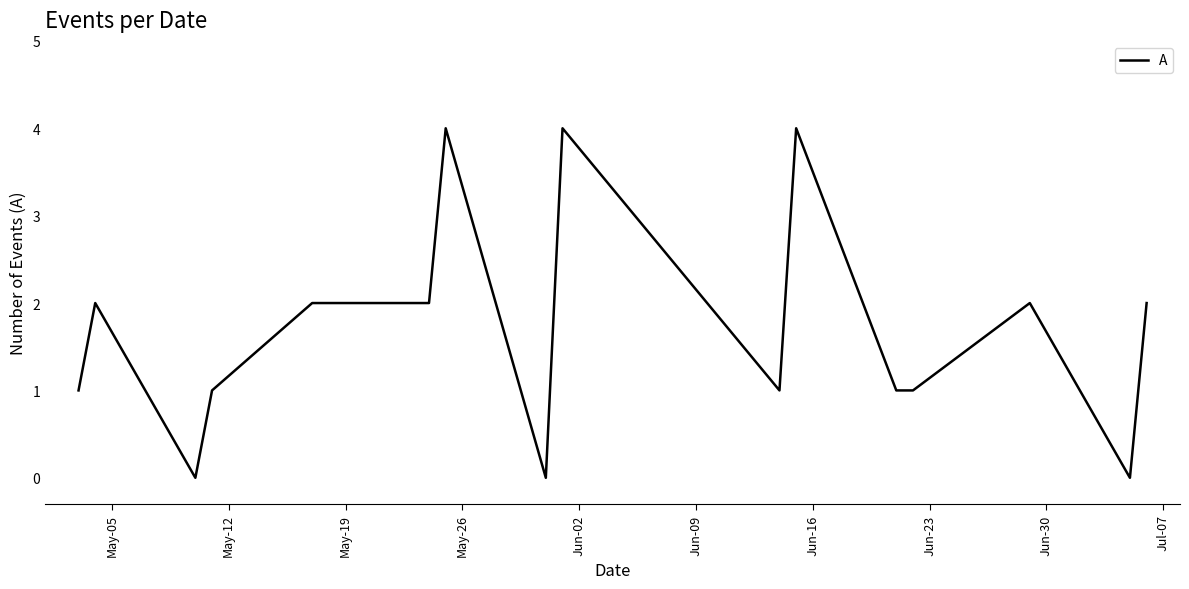

What is the difference between the maximum and minimum values?

4